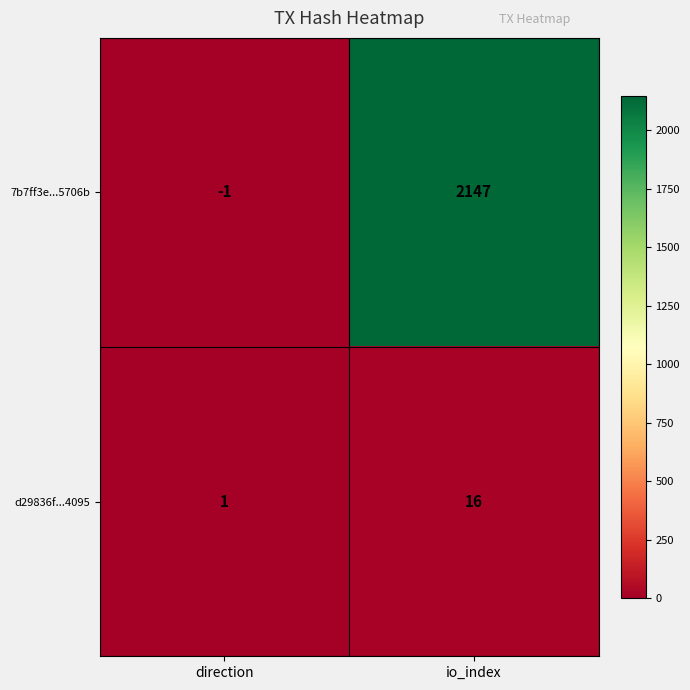

What is the total value across all series at io_index?

2163